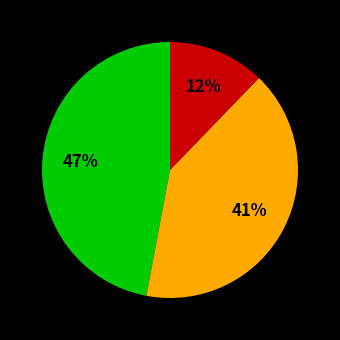

To the nearest percent, what is the average slice percentage?

33%